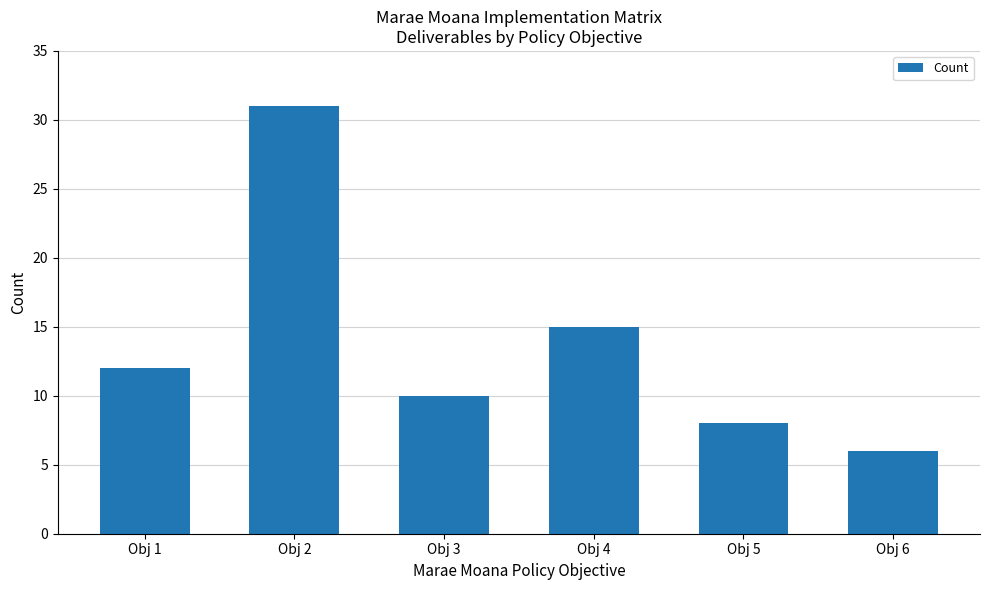

What is the average value?

14